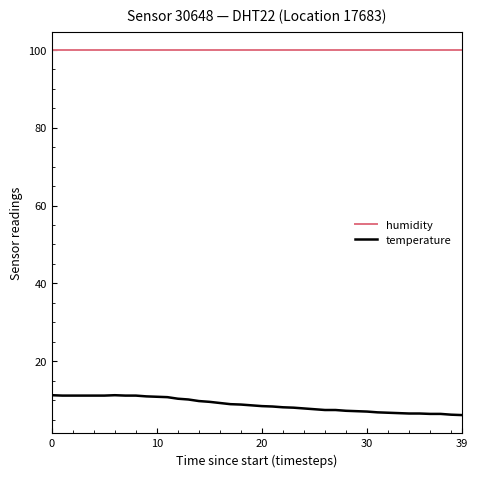

Rank the series by their average value, from highest to lowest.

humidity, temperature